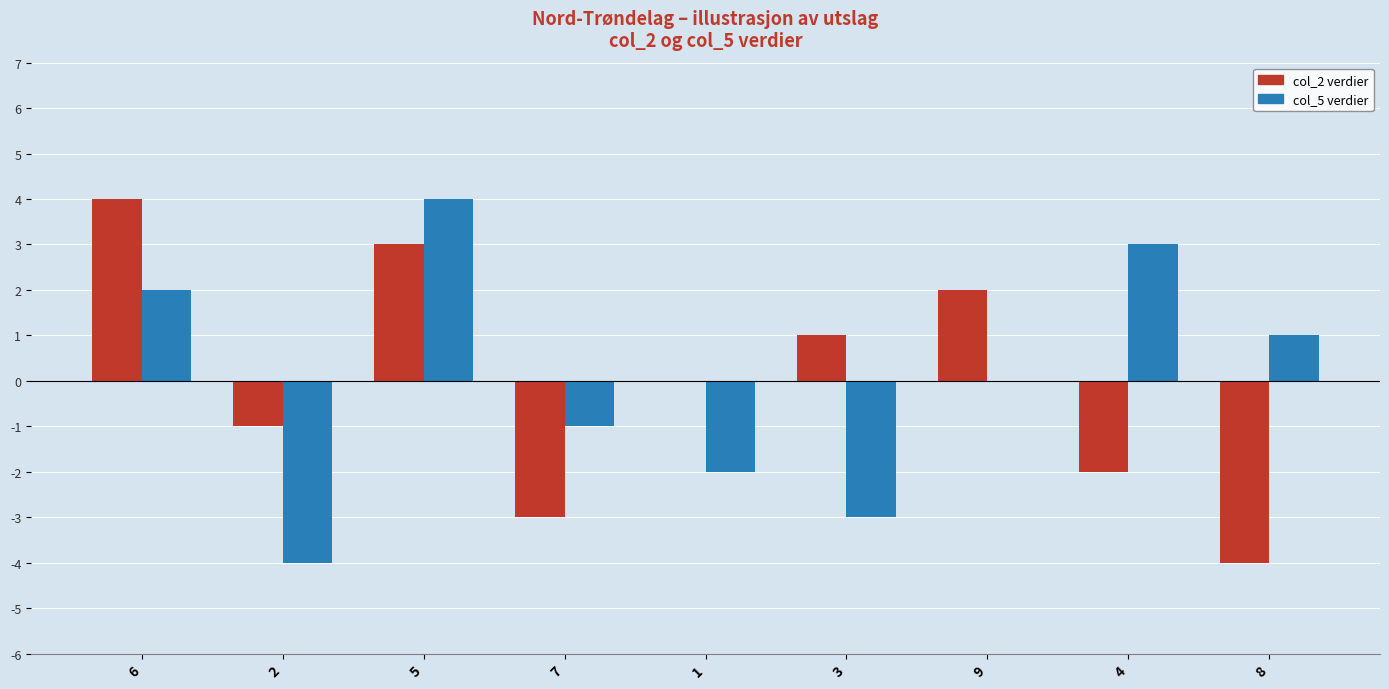

What is the greatest value displayed?

4